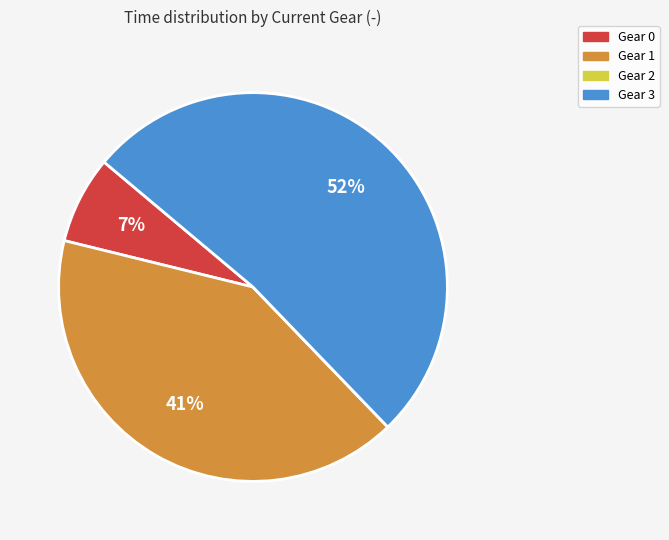

Do Gear 0 and Gear 1 together represent more than half of the pie?

No